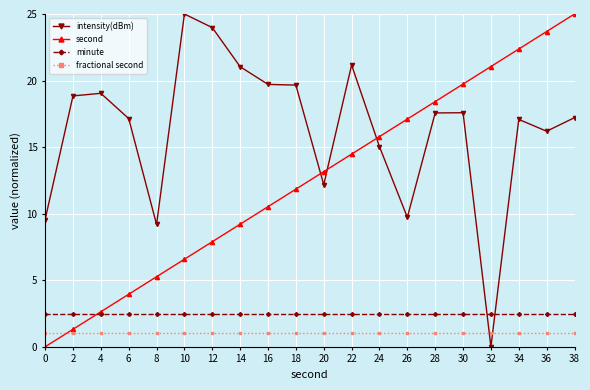

Is the value of minute at 28 greater than the value of second at 26?

No